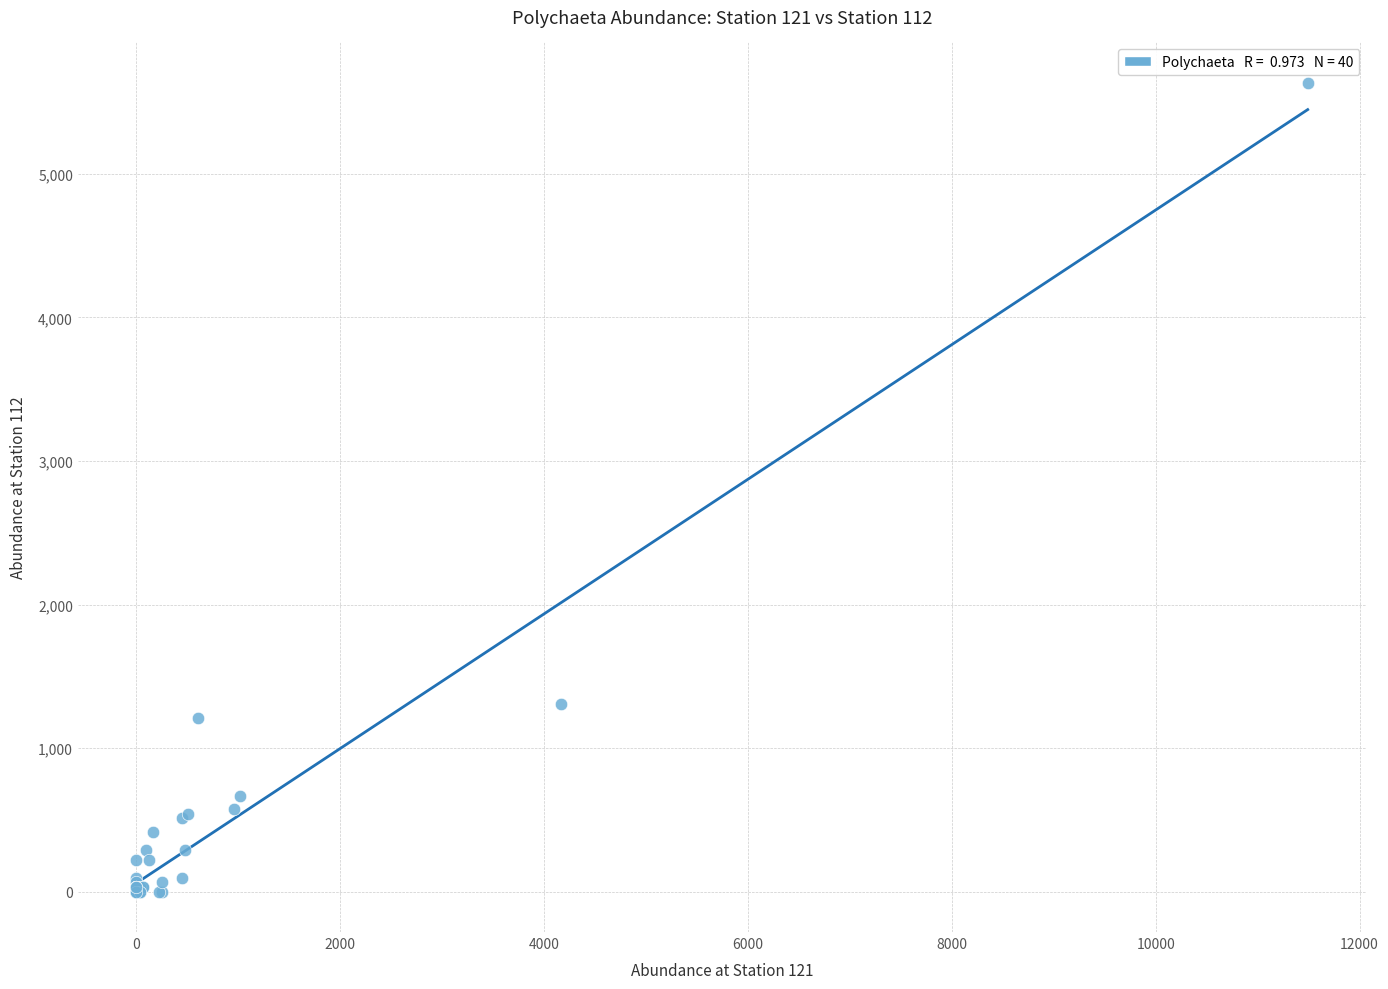

What Y value in the scatter plot is closest to 2817?

1305.1